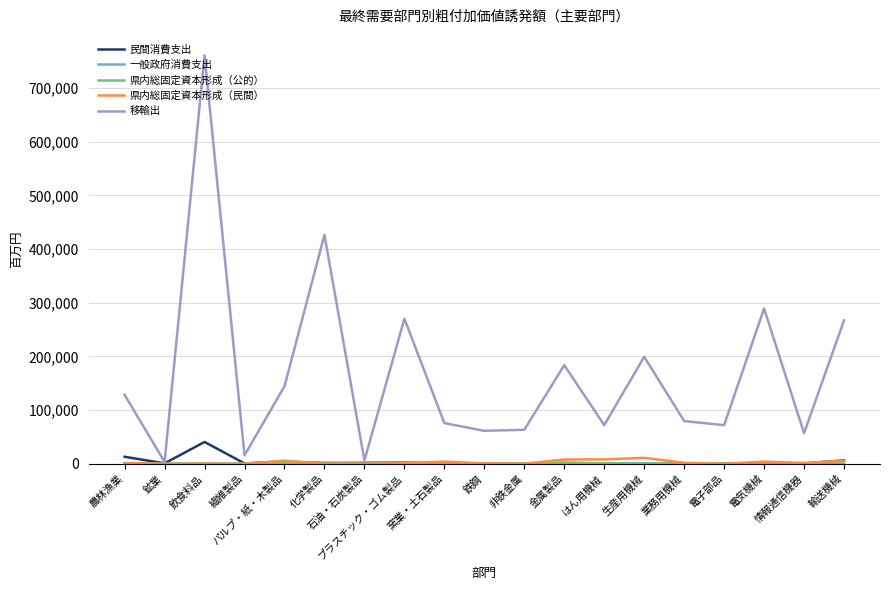

Which series has the widest spread of values?

移輸出